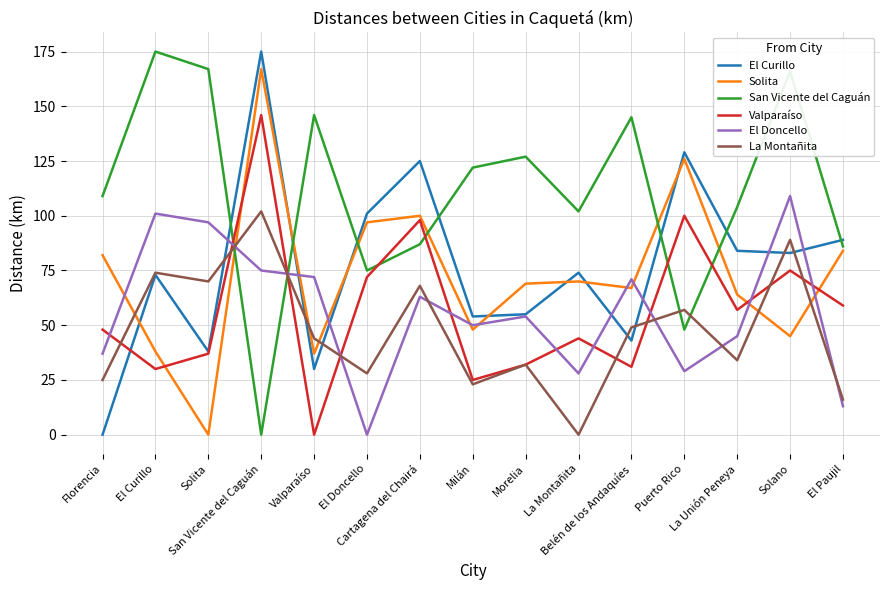

Does the chart display data point markers on the line(s)?

No